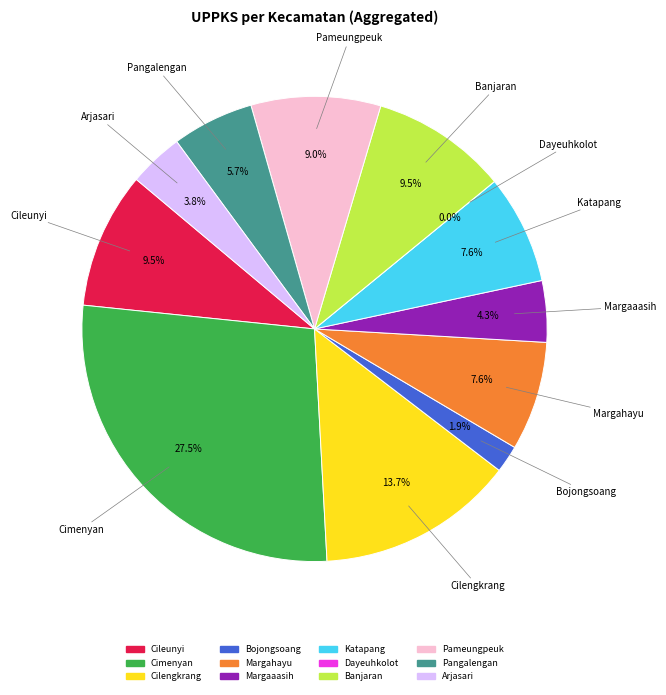

To the nearest percent, what percentage of the pie is Pameungpeuk?

9%